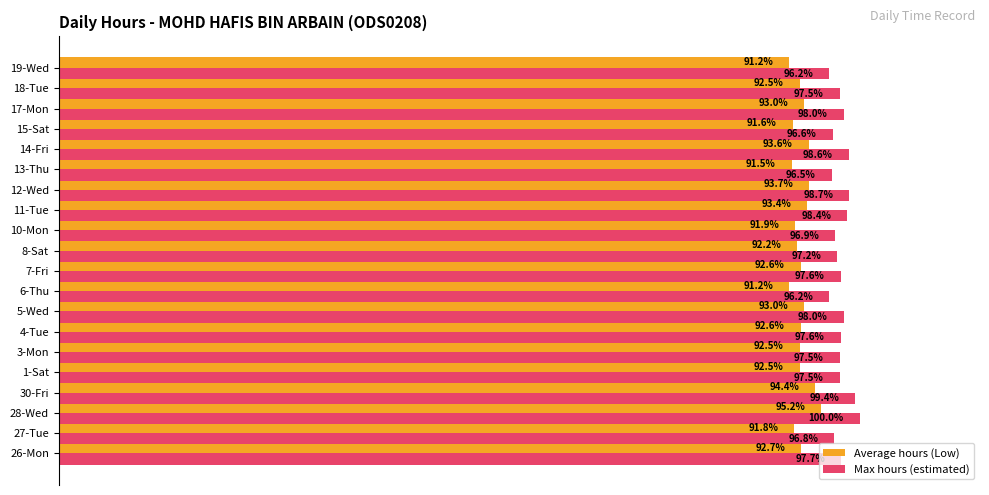

How many Max hours (estimated) values are between 0 and 1?

20